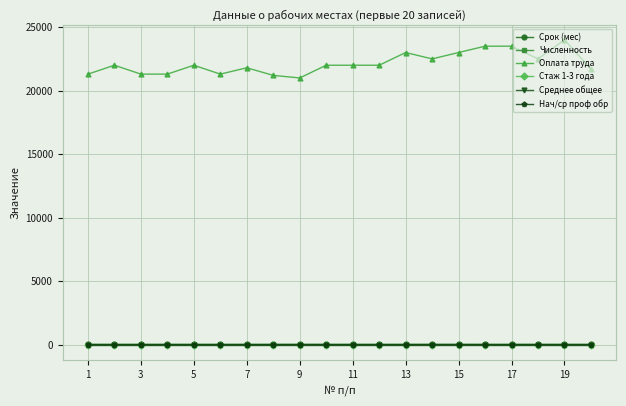

Which series has the largest range (max minus min)?

Оплата труда